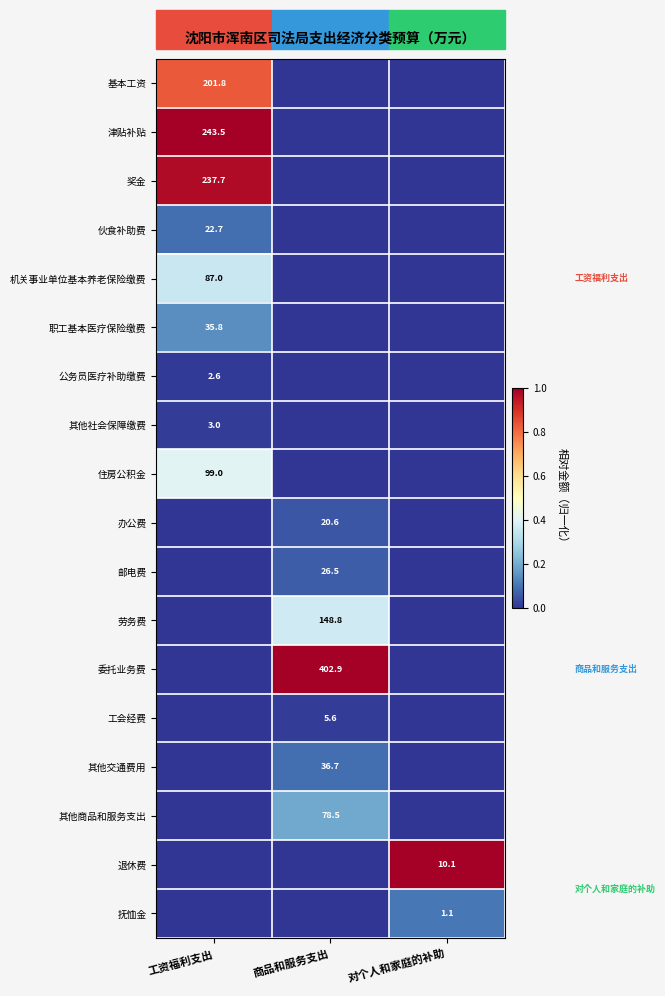

Is it true that 其他社会保障缴费 equals 4.3 at 工资福利支出?

False